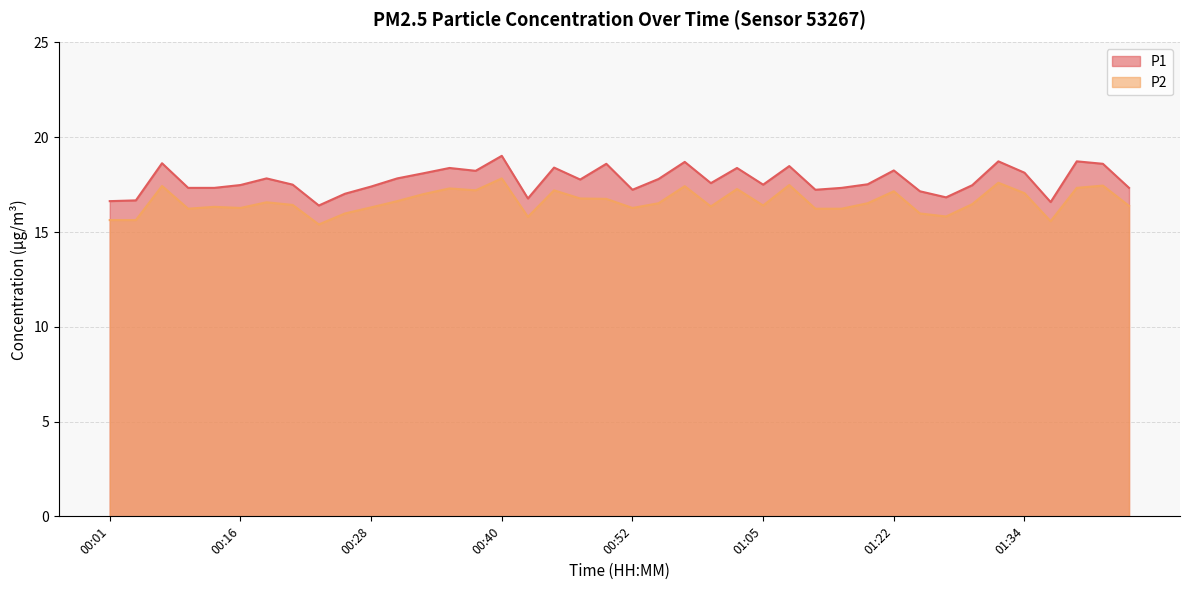

What is the difference between the highest and lowest values at 00:55?

1.3